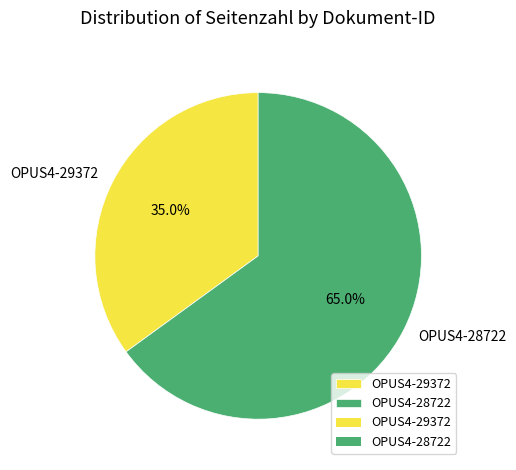

What percentage is the OPUS4-28722 slice, to the nearest percent?

65%